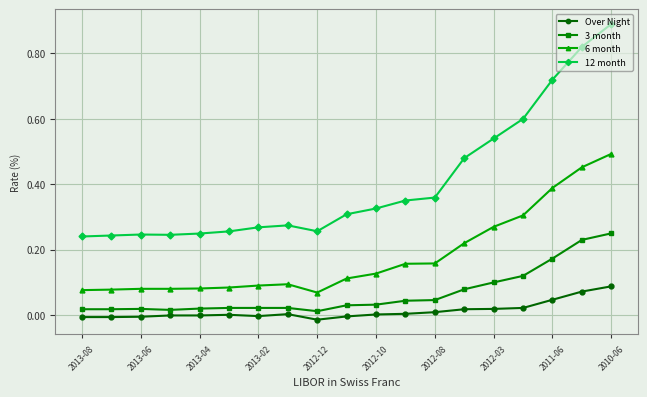

True or false: 6 month and 12 month cross at least once.

False